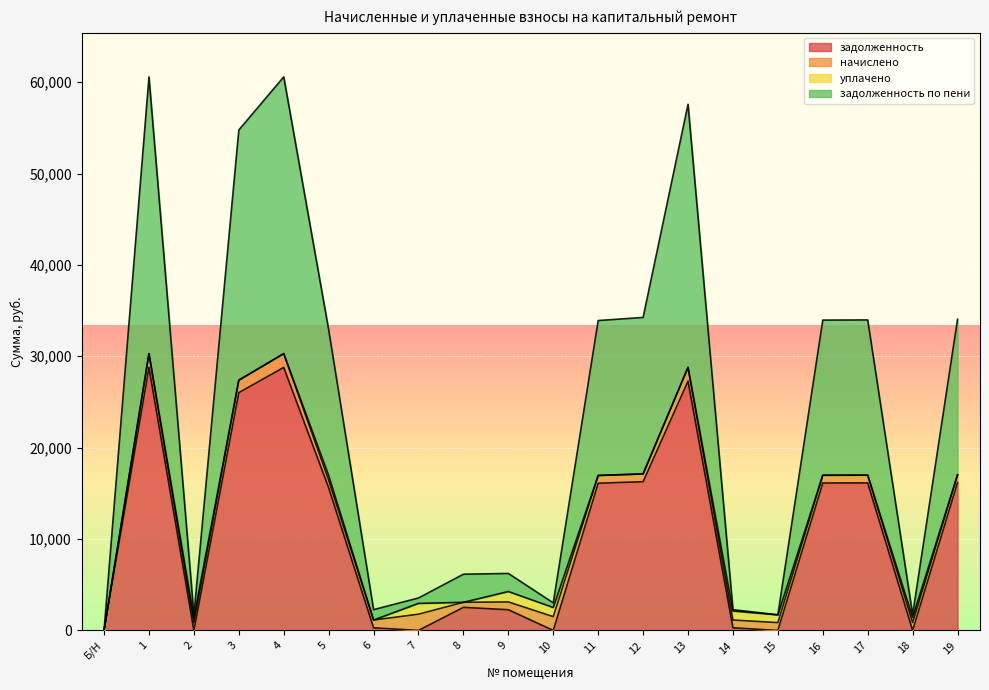

The value of задолженность at 1 is 28780.8. True or false?

True